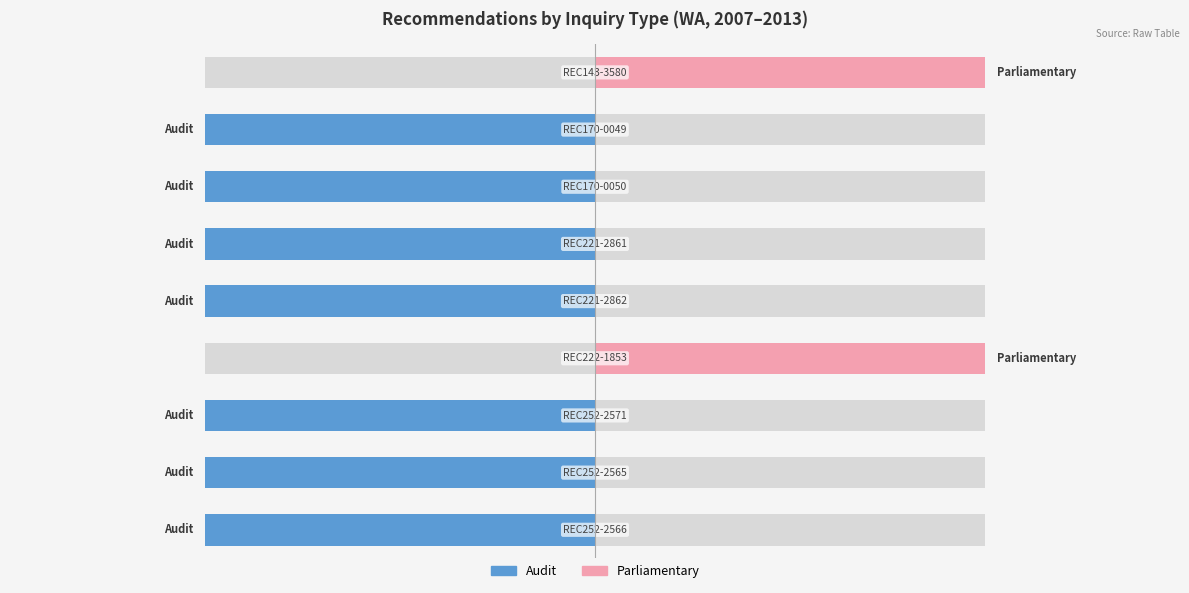

Which has a higher value, 4 or 2?

4